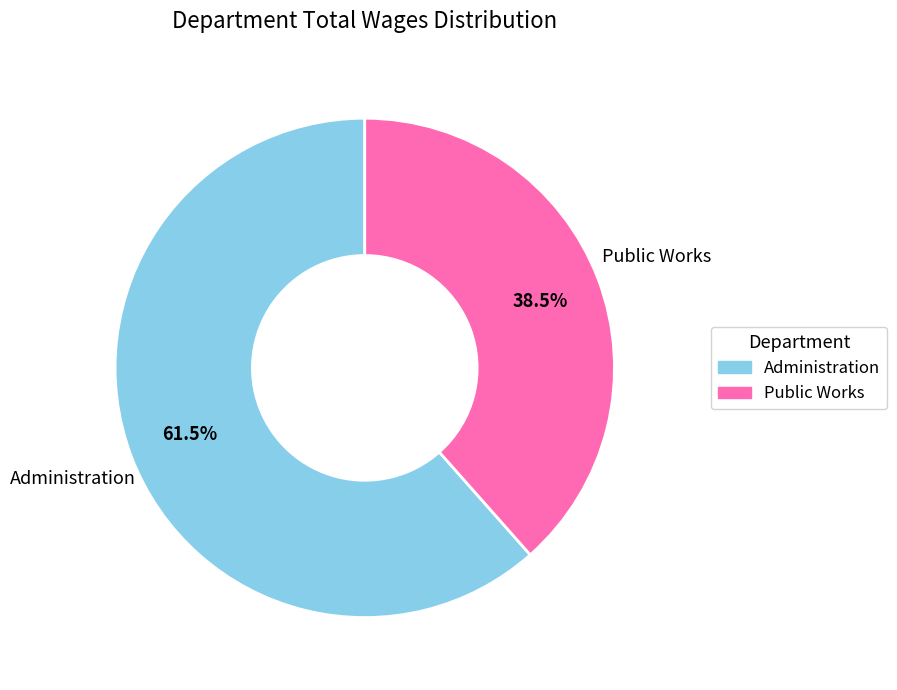

What is the total percentage of Public Works and Administration?

100.0%